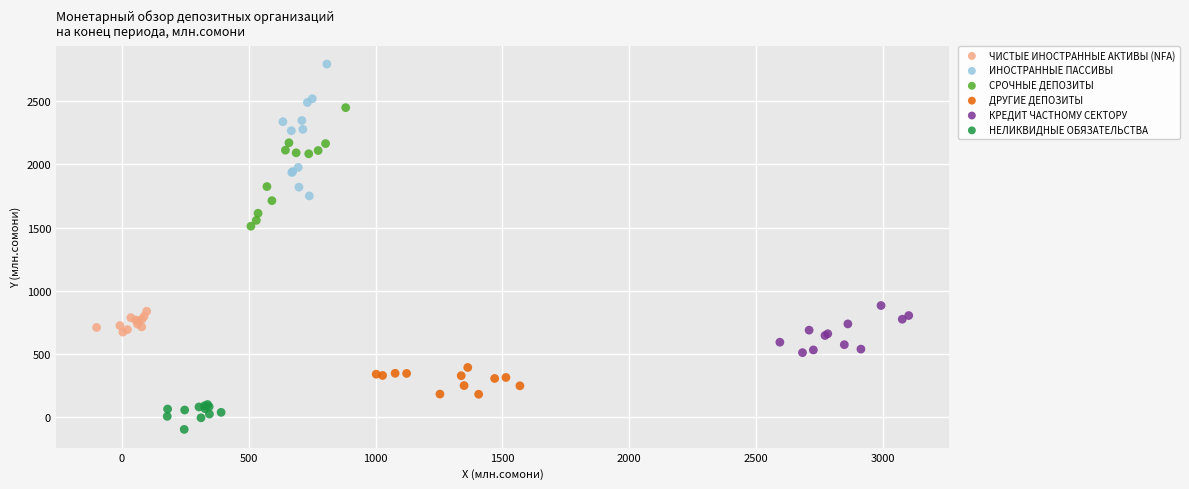

Which series contains the lowest Y value?

НЕЛИКВИДНЫЕ ОБЯЗАТЕЛЬСТВА